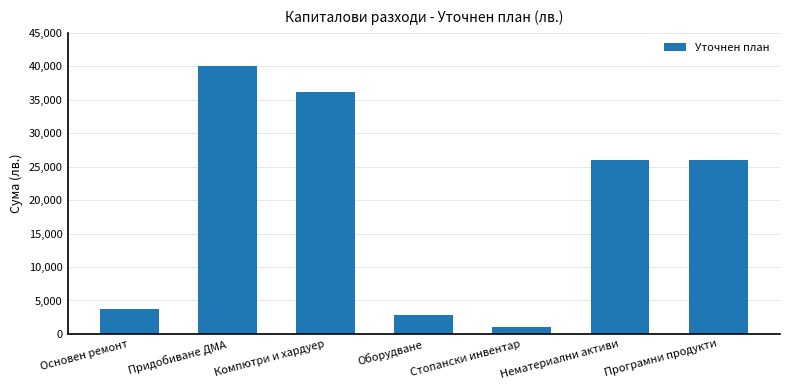

What position from the left is Програмни продукти?

7